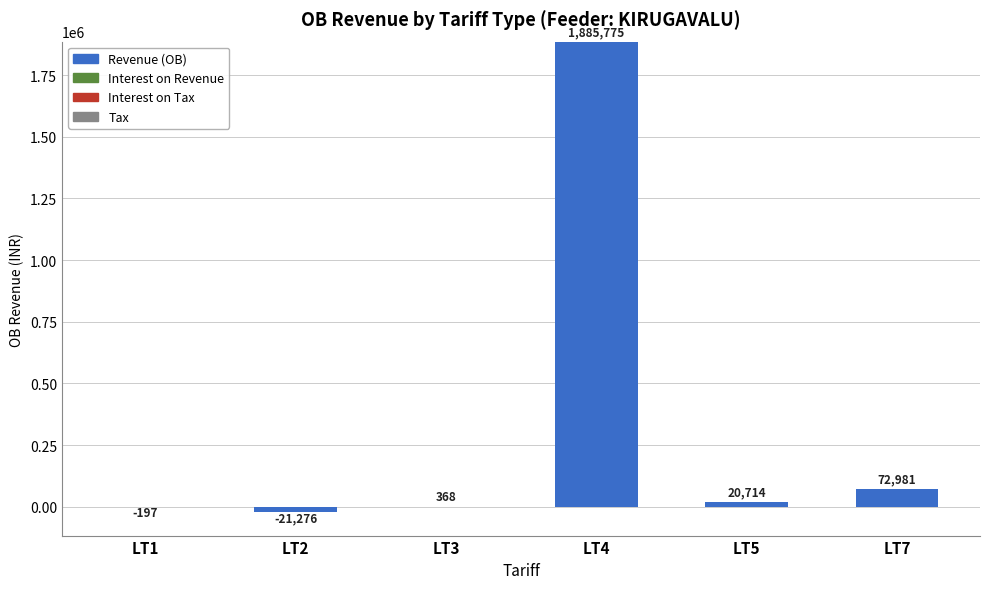

Between LT5 and LT7, which is larger?

LT7